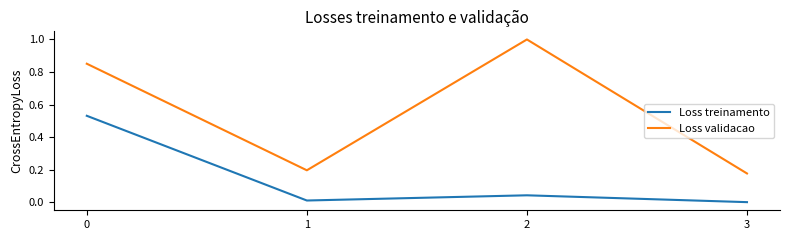

Is the value of Loss validacao at 3 greater than the value of Loss treinamento at 1?

Yes